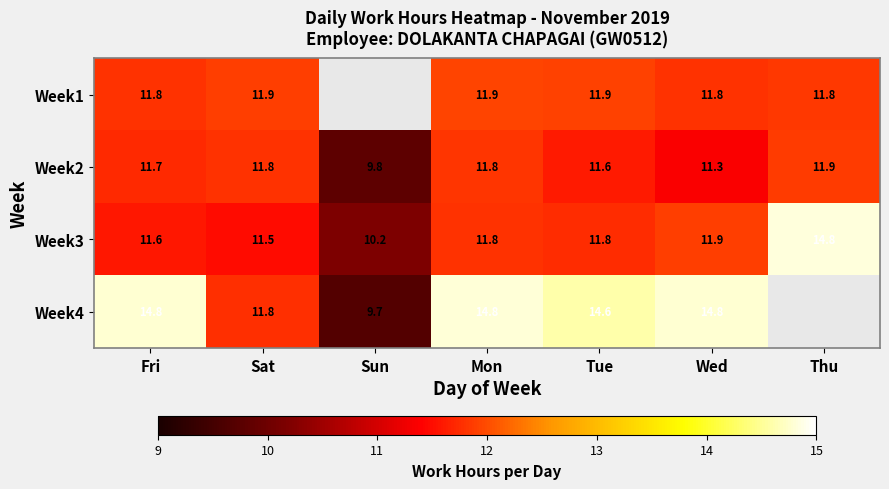

What is the difference between the highest and lowest values at Sat?

0.4